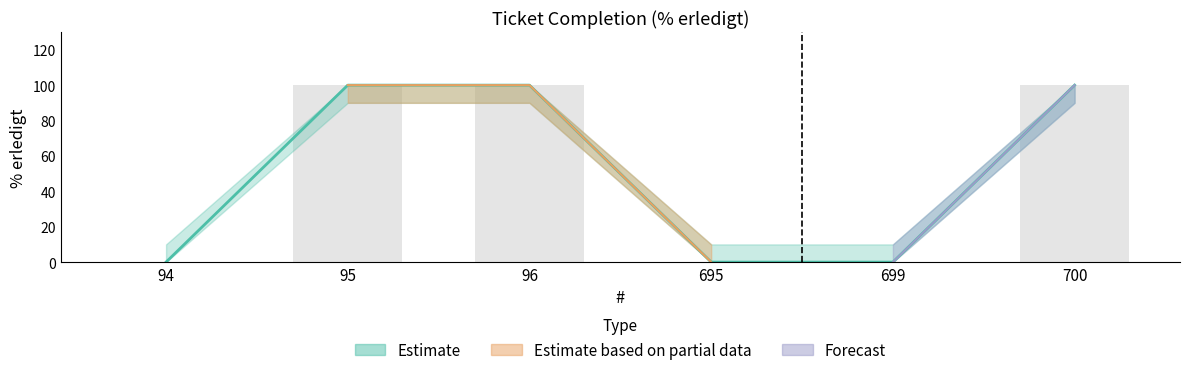

Rank the categories by value from highest to lowest.

95, 96, 700, 94, 695, 699